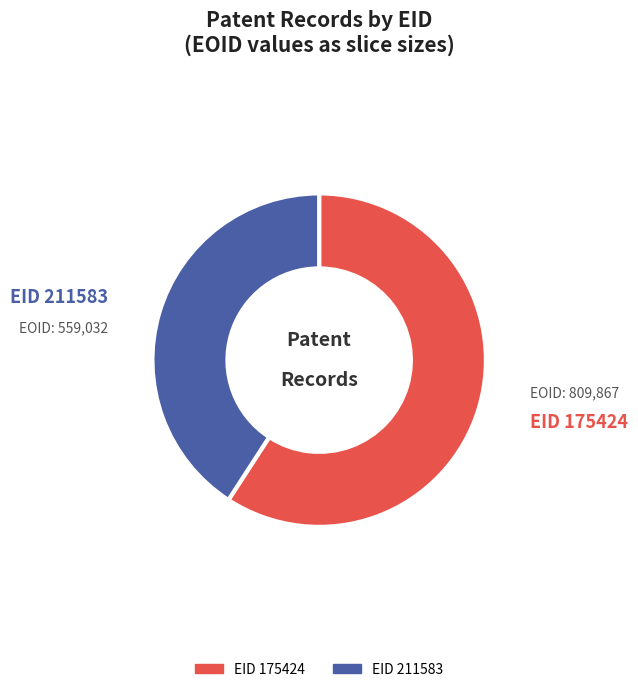

Which slice represents more than half of the pie?

EID 175424